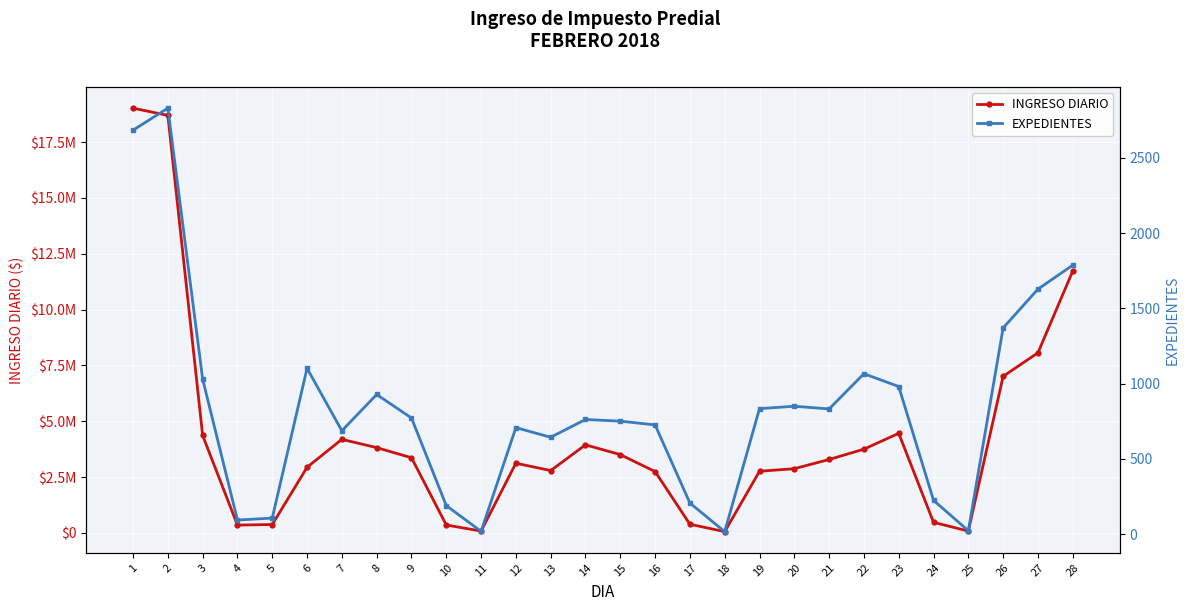

Which series has the largest total across all categories?

INGRESO DIARIO